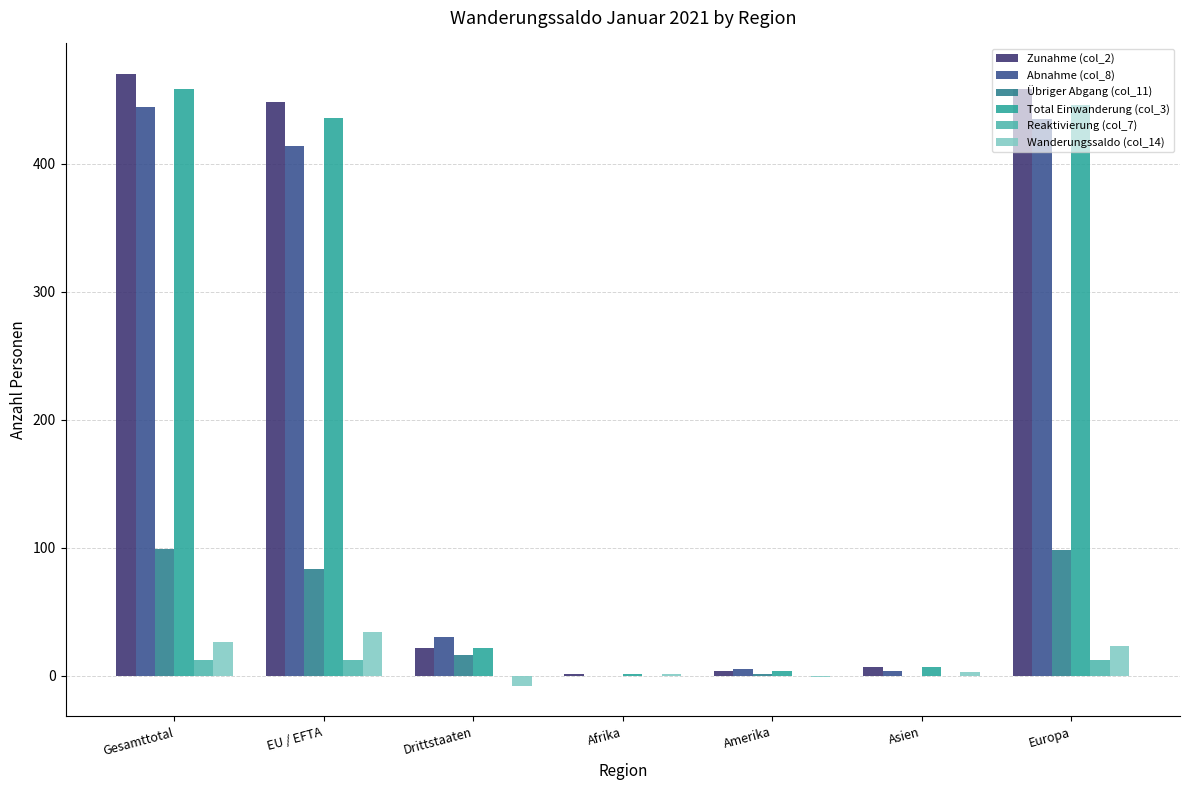

How many distinct data groups are displayed?

6